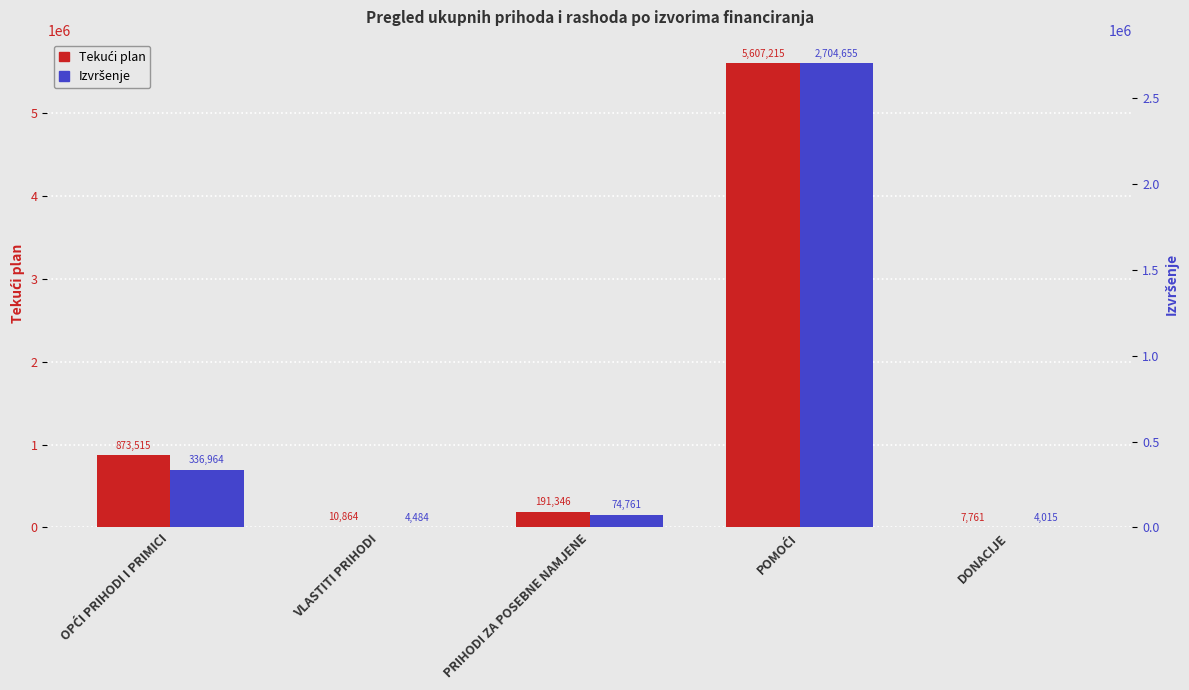

How many values in the Tekući plan series exceed 191346?

3